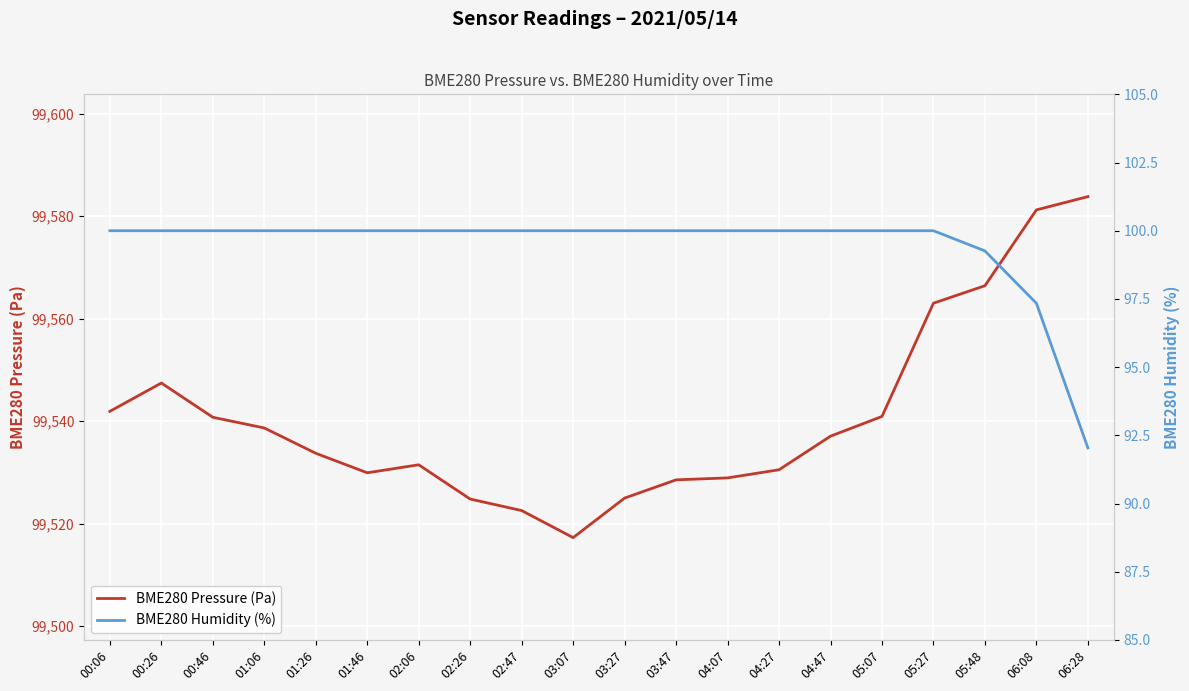

True or false: BME280 Pressure (Pa) and BME280 Humidity (%) cross at least once.

False